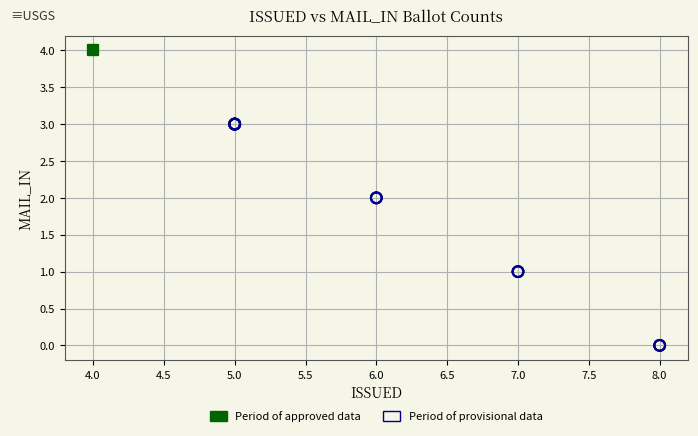

What are all the series names shown in the legend?

Period of approved data, Period of provisional data